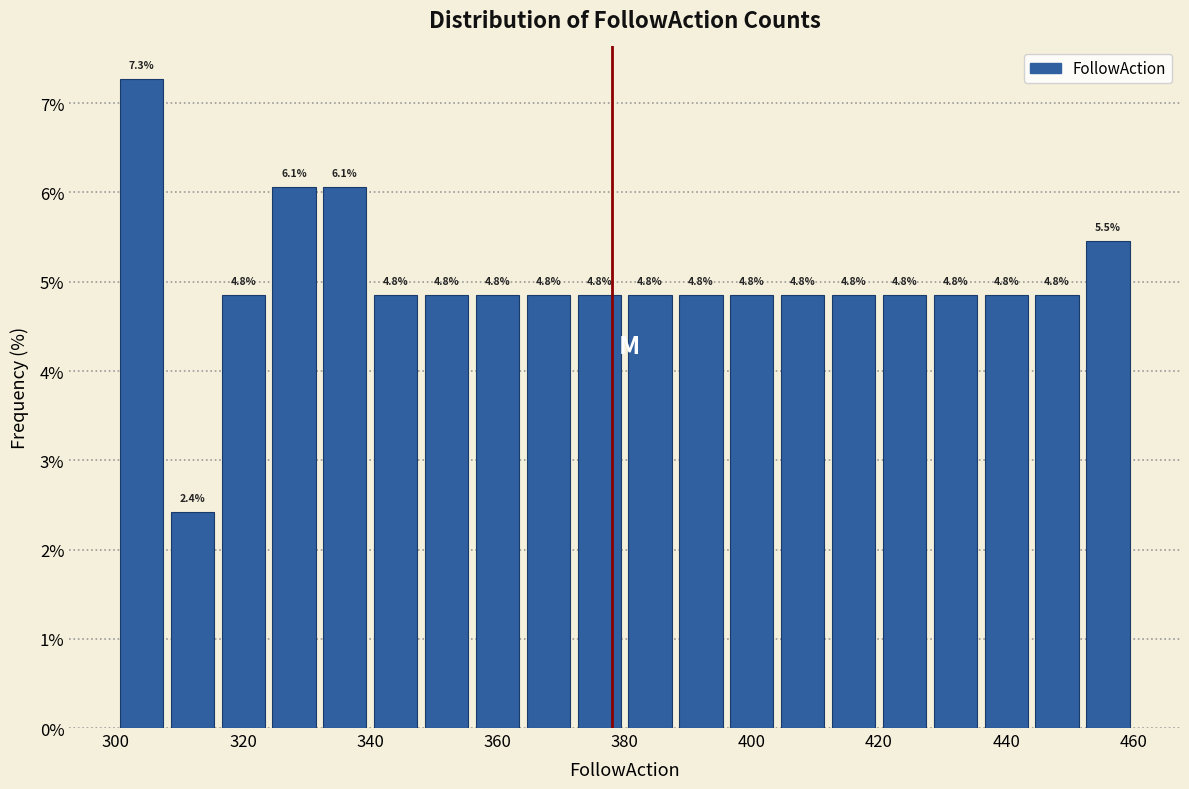

Which range on the x-axis has the tallest bar?

300 to 308